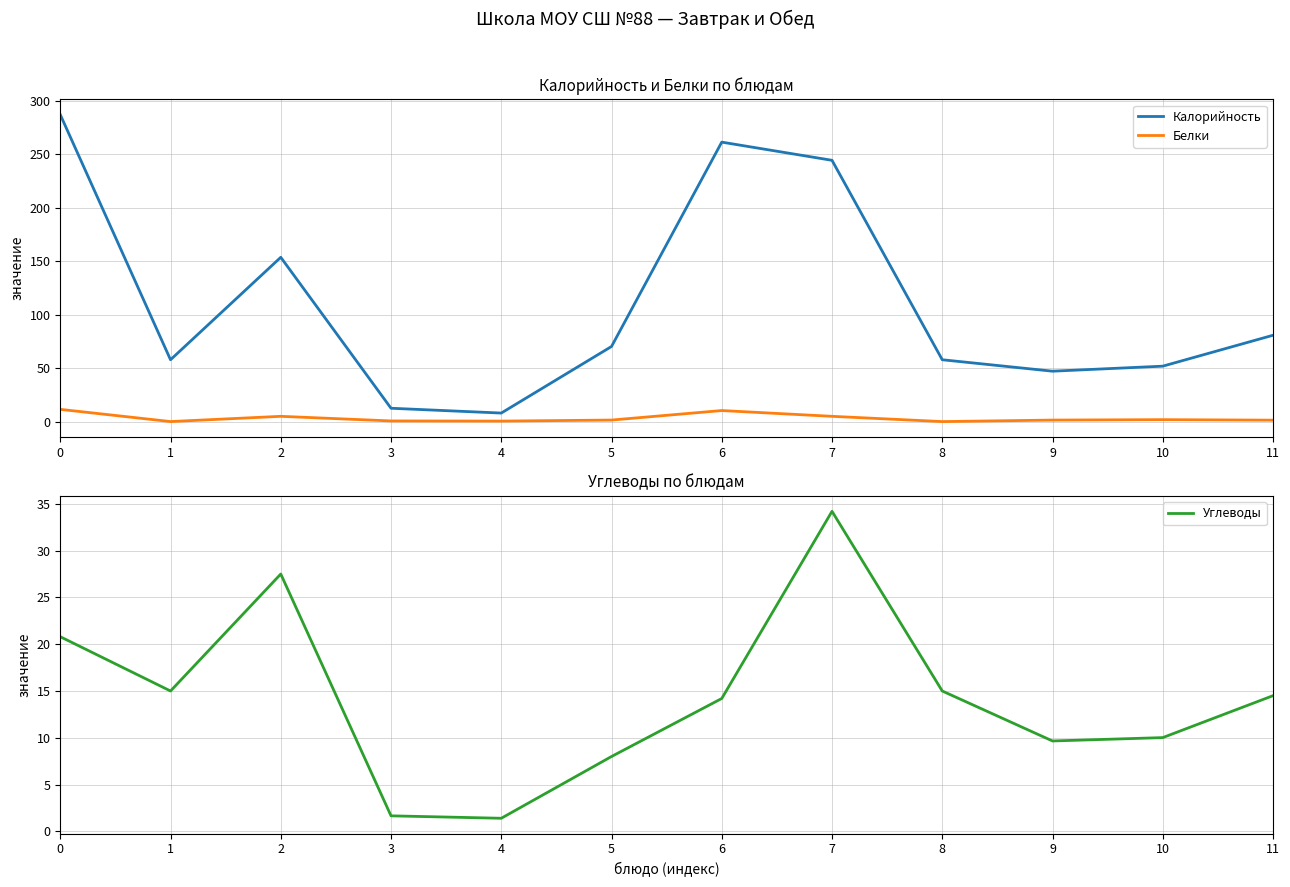

What is the value of the Калорийность point at the 10th from the left?

47.3